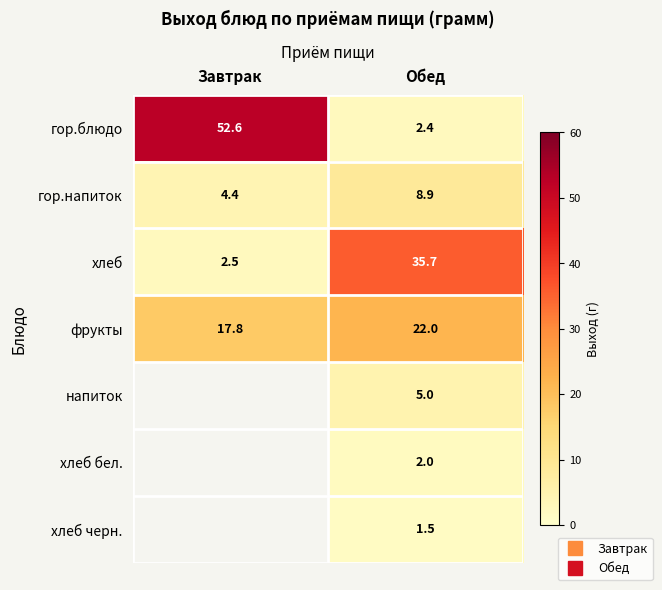

Read the хлеб бел. value at Обед.

2.0